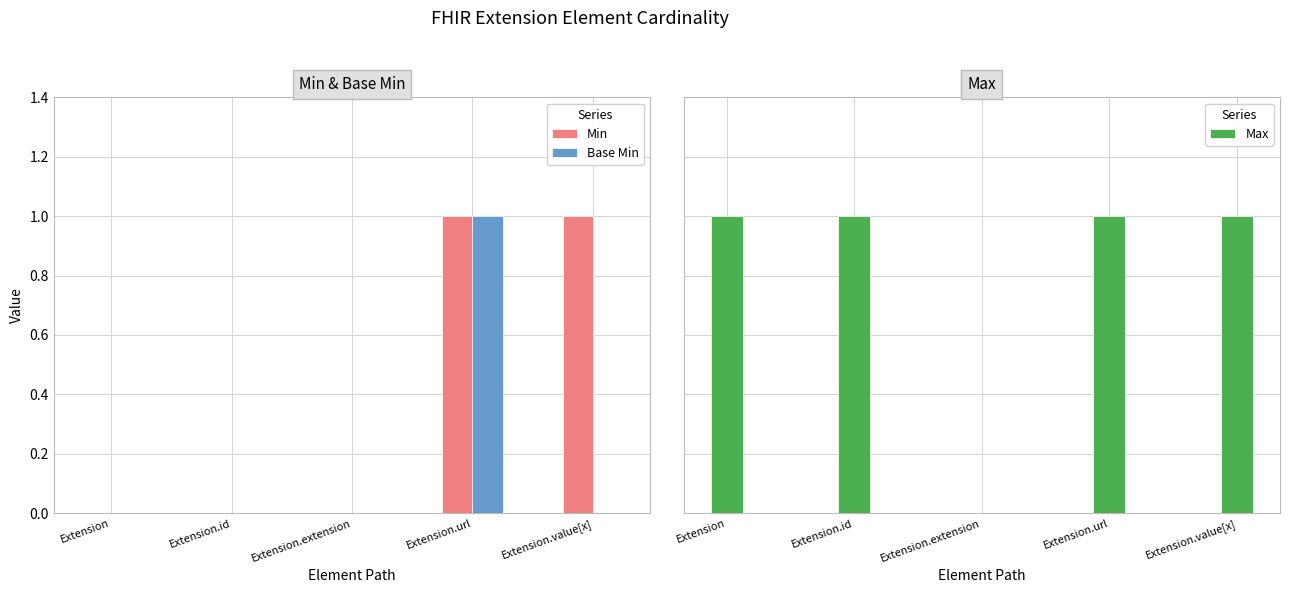

True or false: Min has a value of 0 at Extension.

True